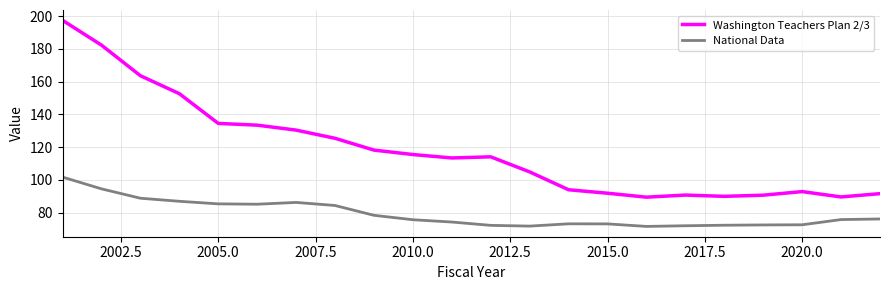

What is the maximum value for Washington Teachers Plan 2/3?

197.4